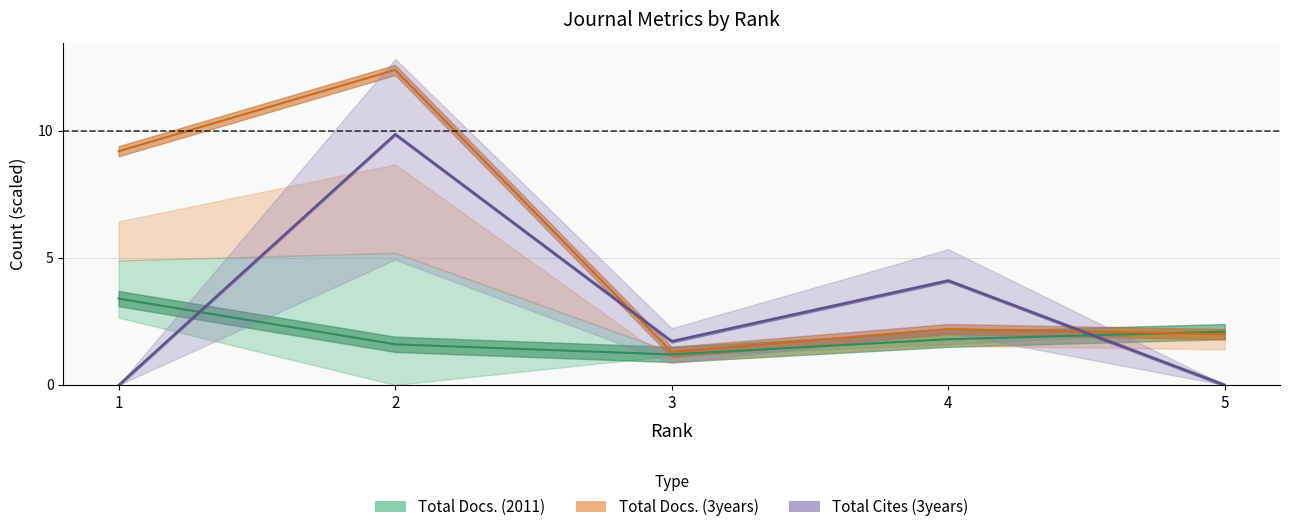

Reading left to right, transcribe all the data shown in this chart.

Total Docs. (2011): 1=3.4	2=1.6	3=1.2	4=1.8	5=2.1
Total Cites (3years): 1=0.0	2=9.9	3=1.7	4=4.1	5=0.0
Citable Docs. (3years): 1=9.2	2=12.4	3=1.3	4=2.2	5=2.0